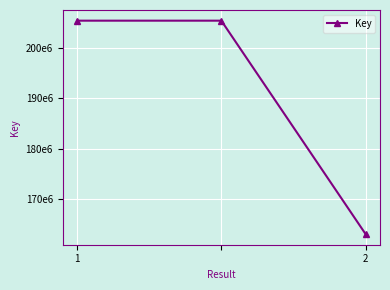

Is this an area chart (filled region under the line)?

No